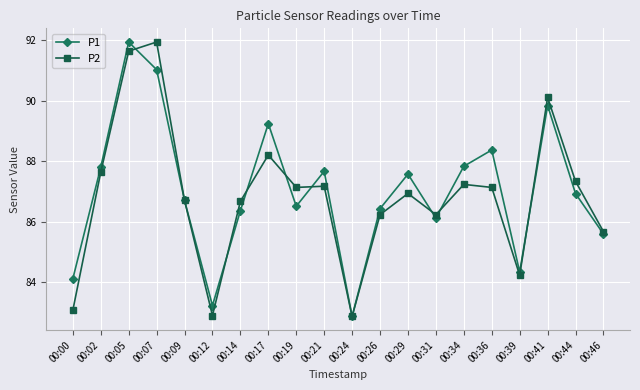

Does the chart have visible grid lines?

Yes